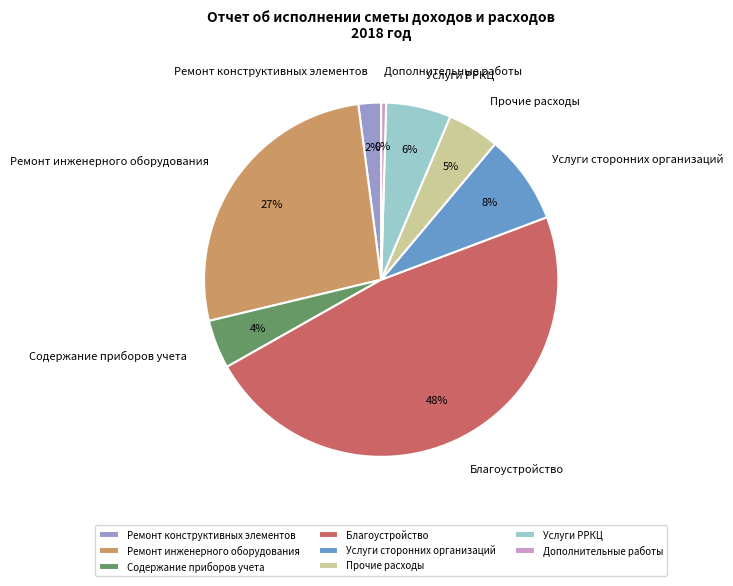

True or false: Услуги сторонних организаций accounts for 1% of the total.

False